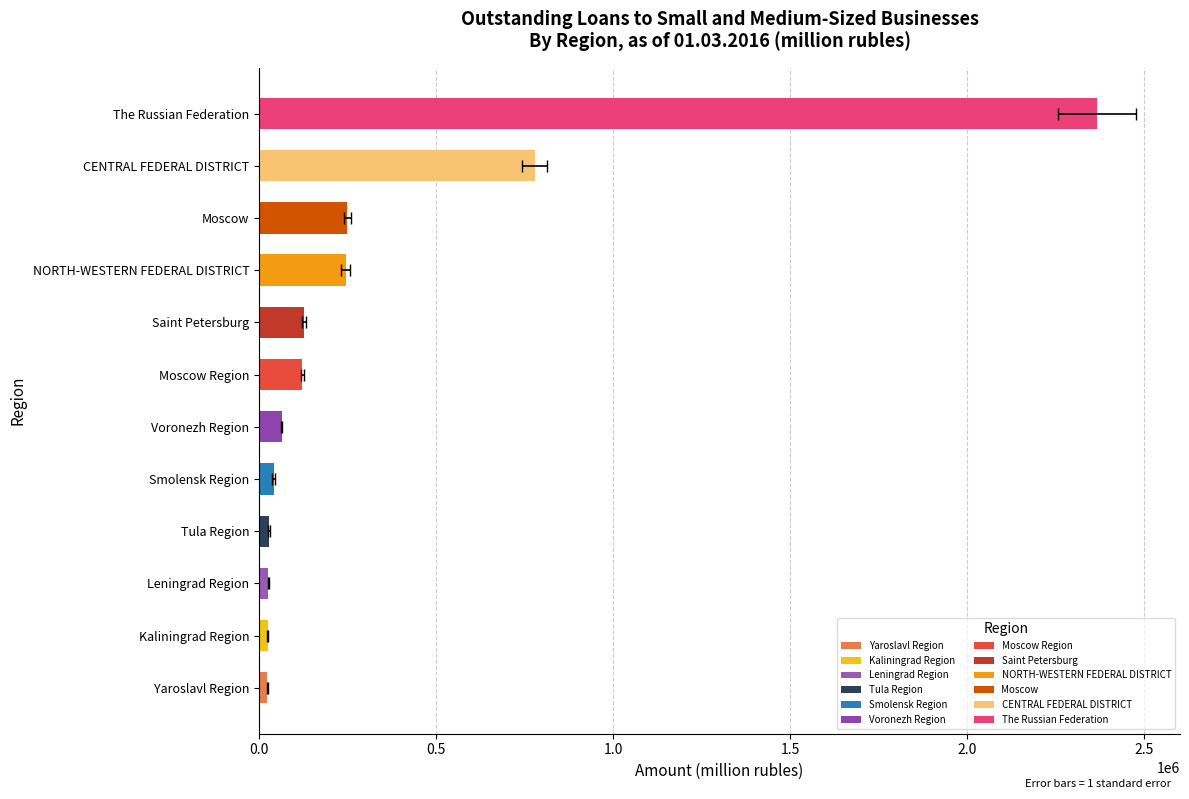

How many groups of bars are there?

12